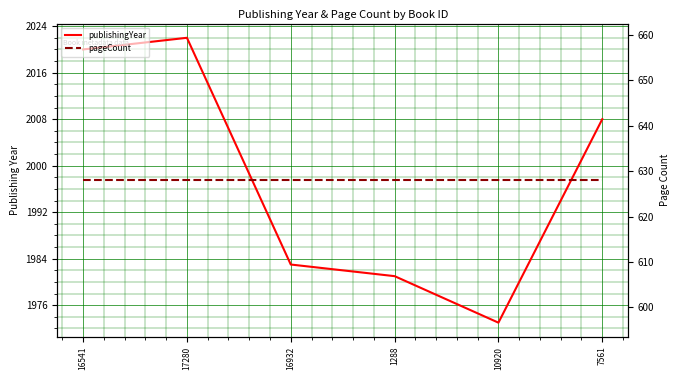

Rank the series at 16541 from highest to lowest value.

publishingYear, pageCount